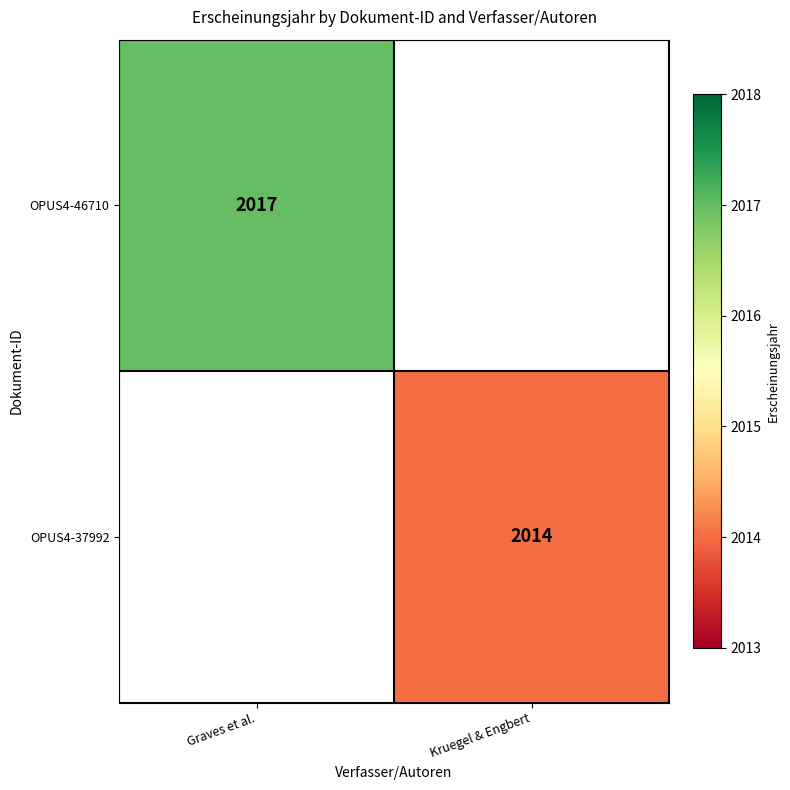

The value of OPUS4-37992 at Kruegel & Engbert is 2014. True or false?

True